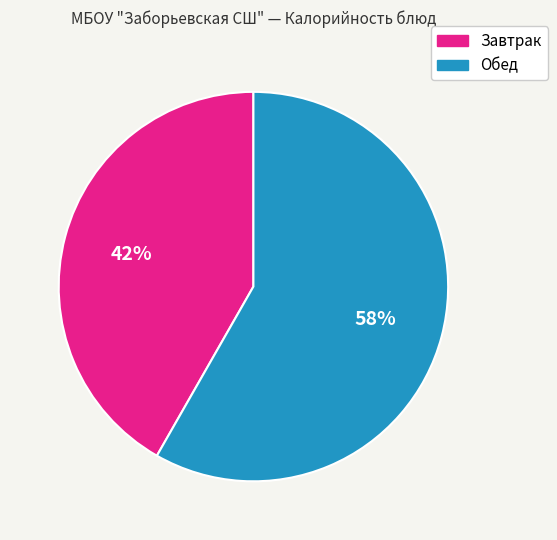

Is it true that Завтрак is 31% of the pie?

False